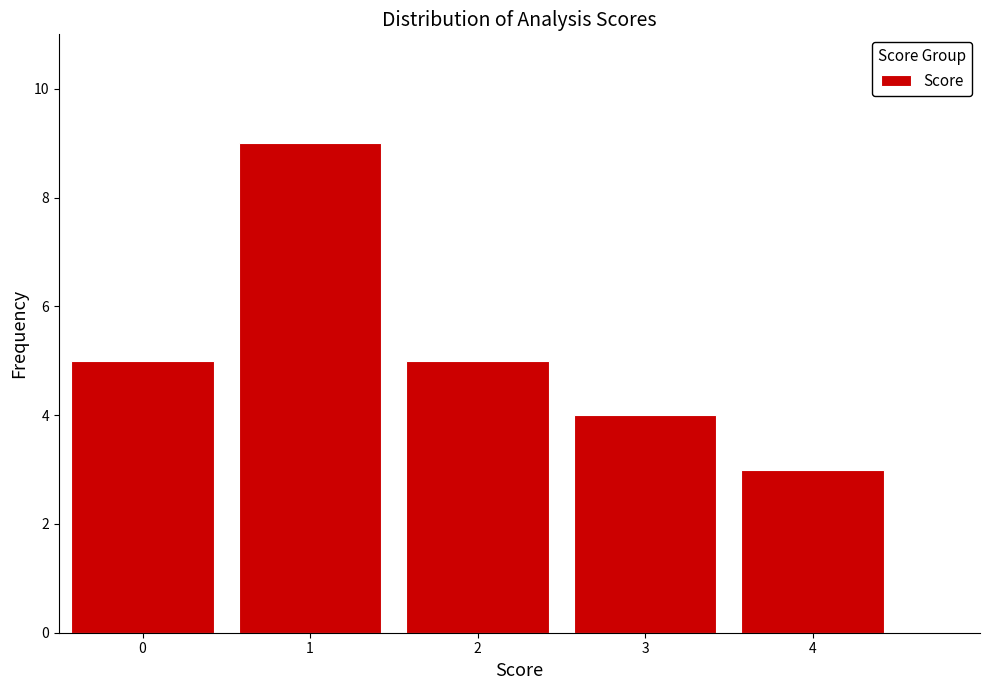

Reading left to right, list all the values displayed in this chart.

5	9	5	4	3